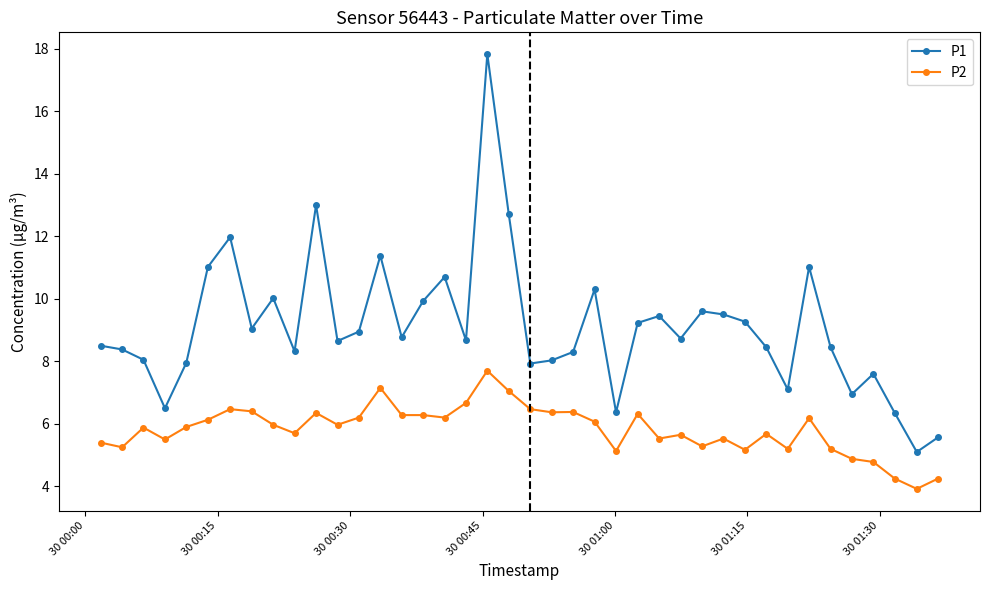

What is the sum of all P2 values?

232.7